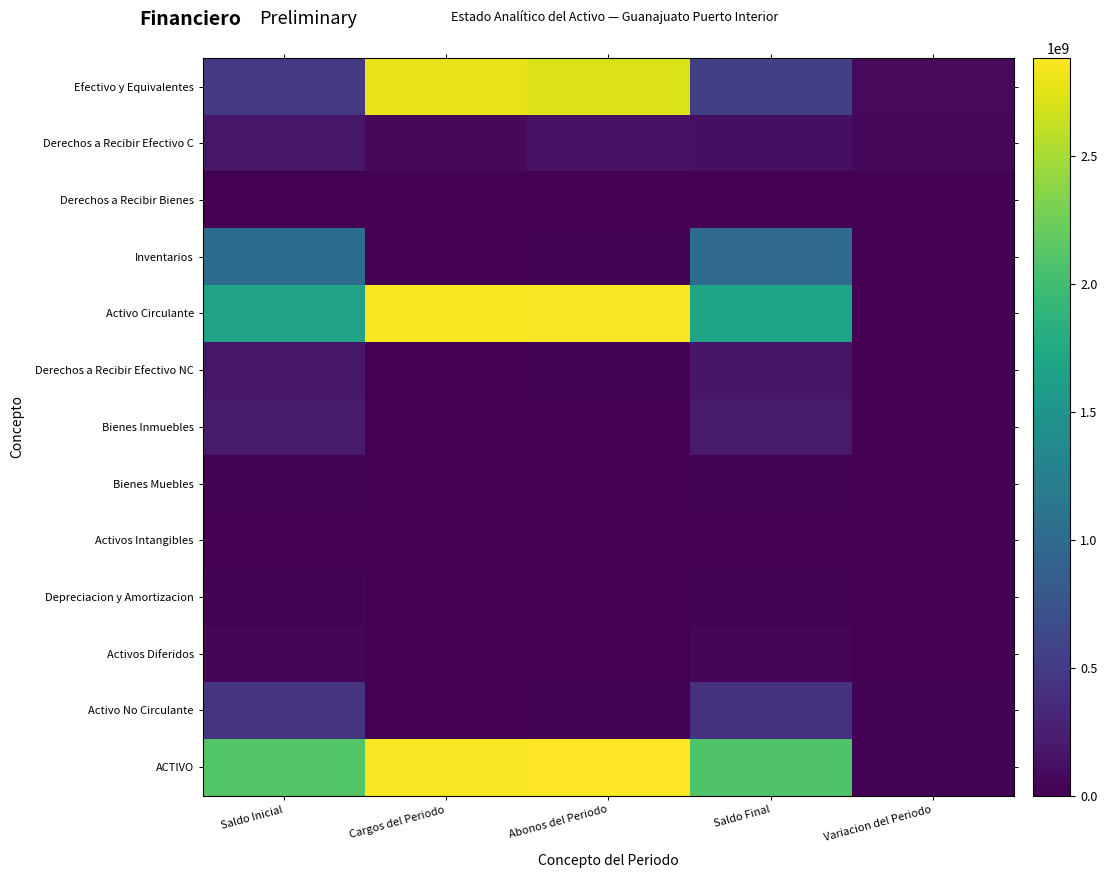

Rank the series by their maximum value, from highest to lowest.

ACTIVO, Activo Circulante, Efectivo y Equivalentes, Inventarios, Activo No Circulante, Bienes Inmuebles, Derechos a Recibir Efectivo NC, Derechos a Recibir Efectivo C, Activos Diferidos, Depreciacion y Amortizacion, Bienes Muebles, Derechos a Recibir Bienes, Activos Intangibles